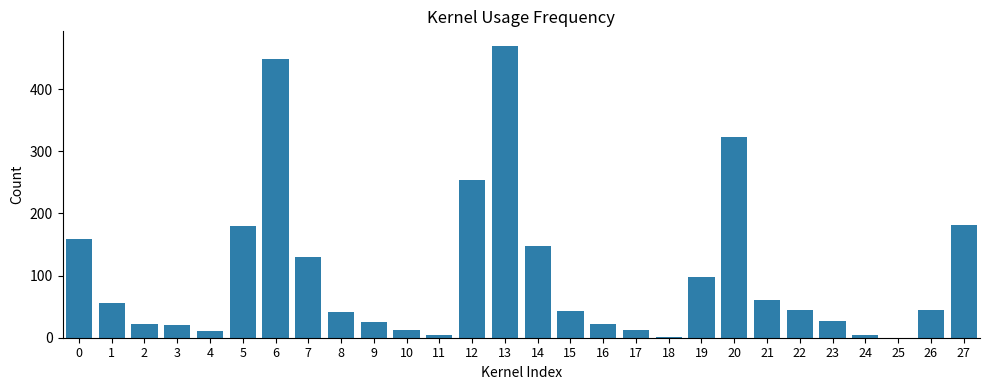

Approximately how many times larger is the value at 19 compared to 8?

2.3